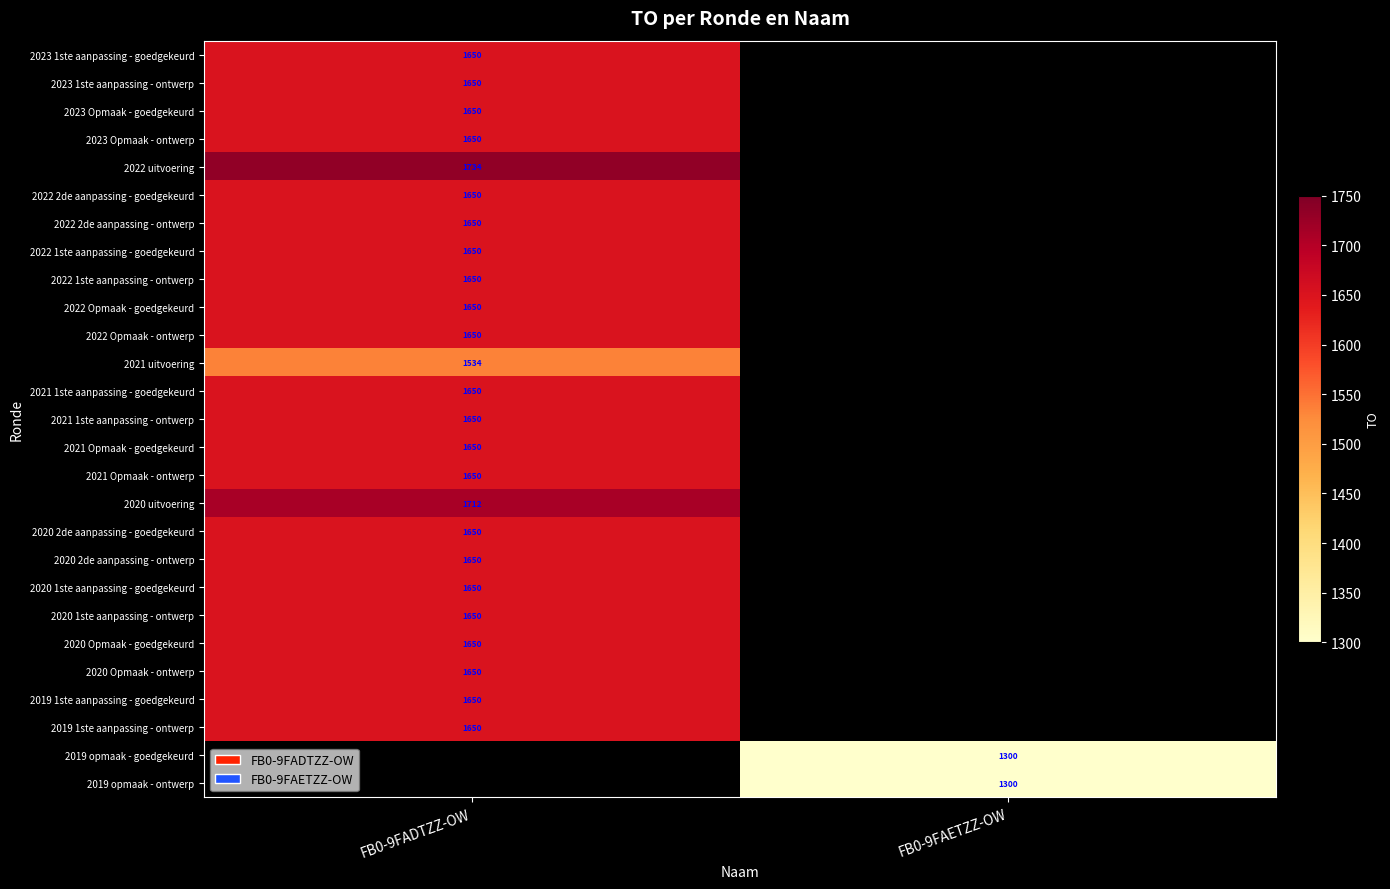

The 2020 Opmaak - goedgekeurd series shows 2432 at FB0-9FADTZZ-OW. True or false?

False